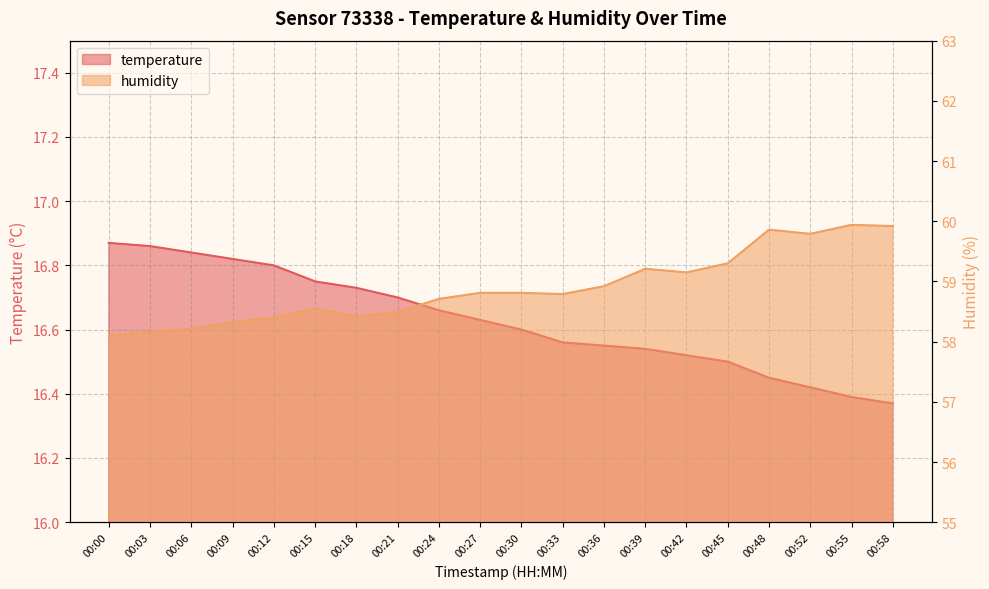

What is the spread (max minus min) of values at 00:09?

41.5